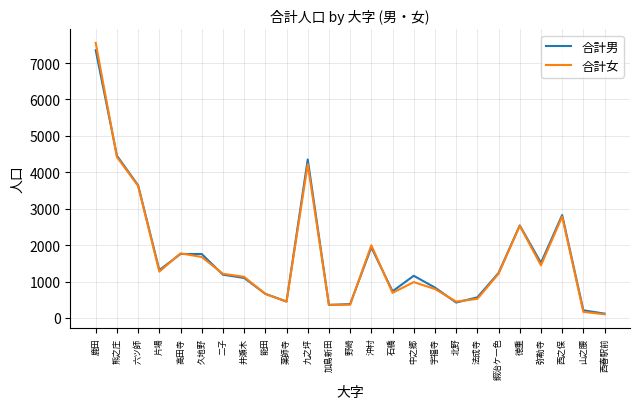

True or false: 合計男 has a value of 1312 at 片場.

True